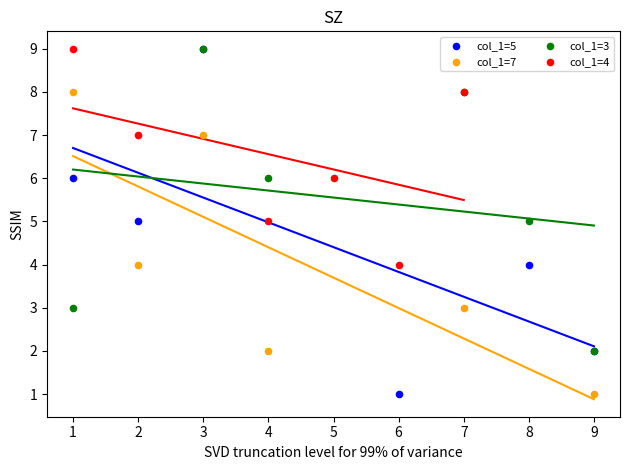

Which series has the largest Y range (max minus min)?

col_1=5